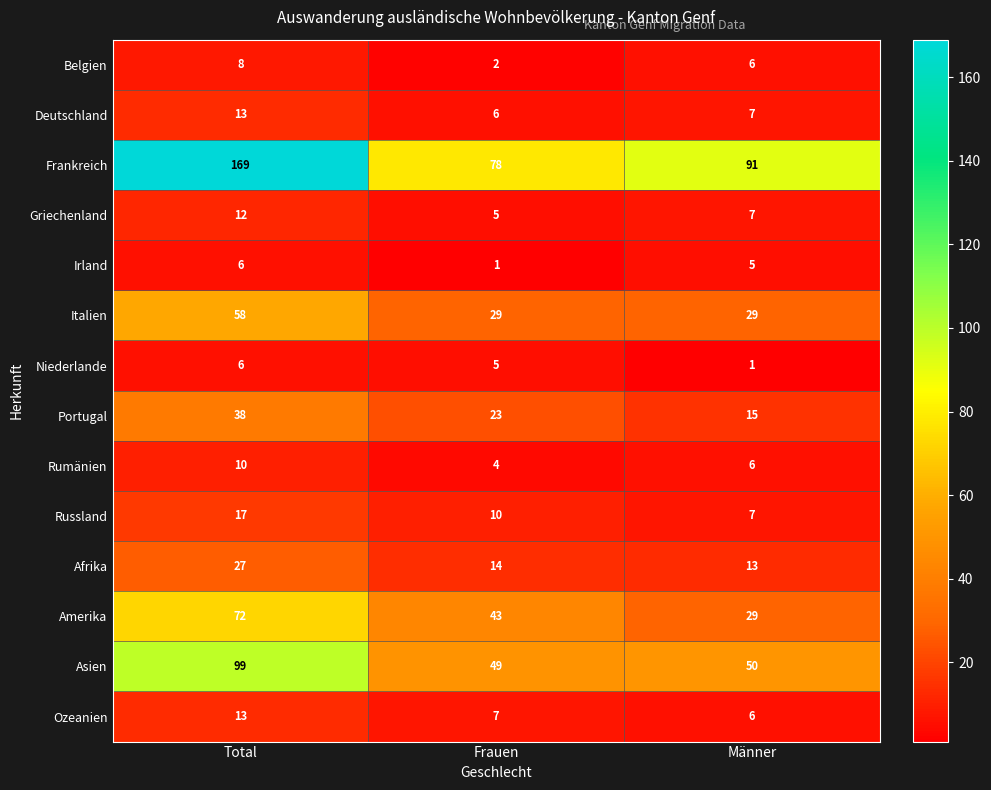

What is the average value of the Asien series?

66